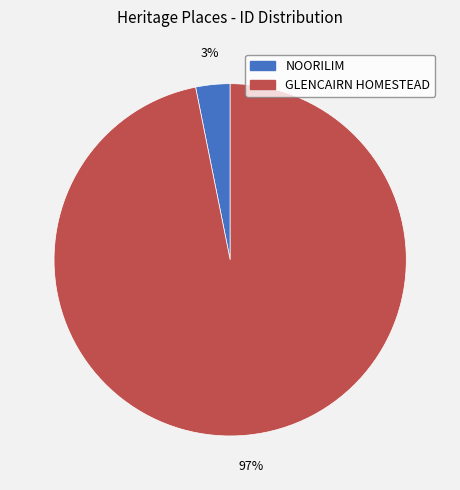

Does any single category account for the majority?

Yes